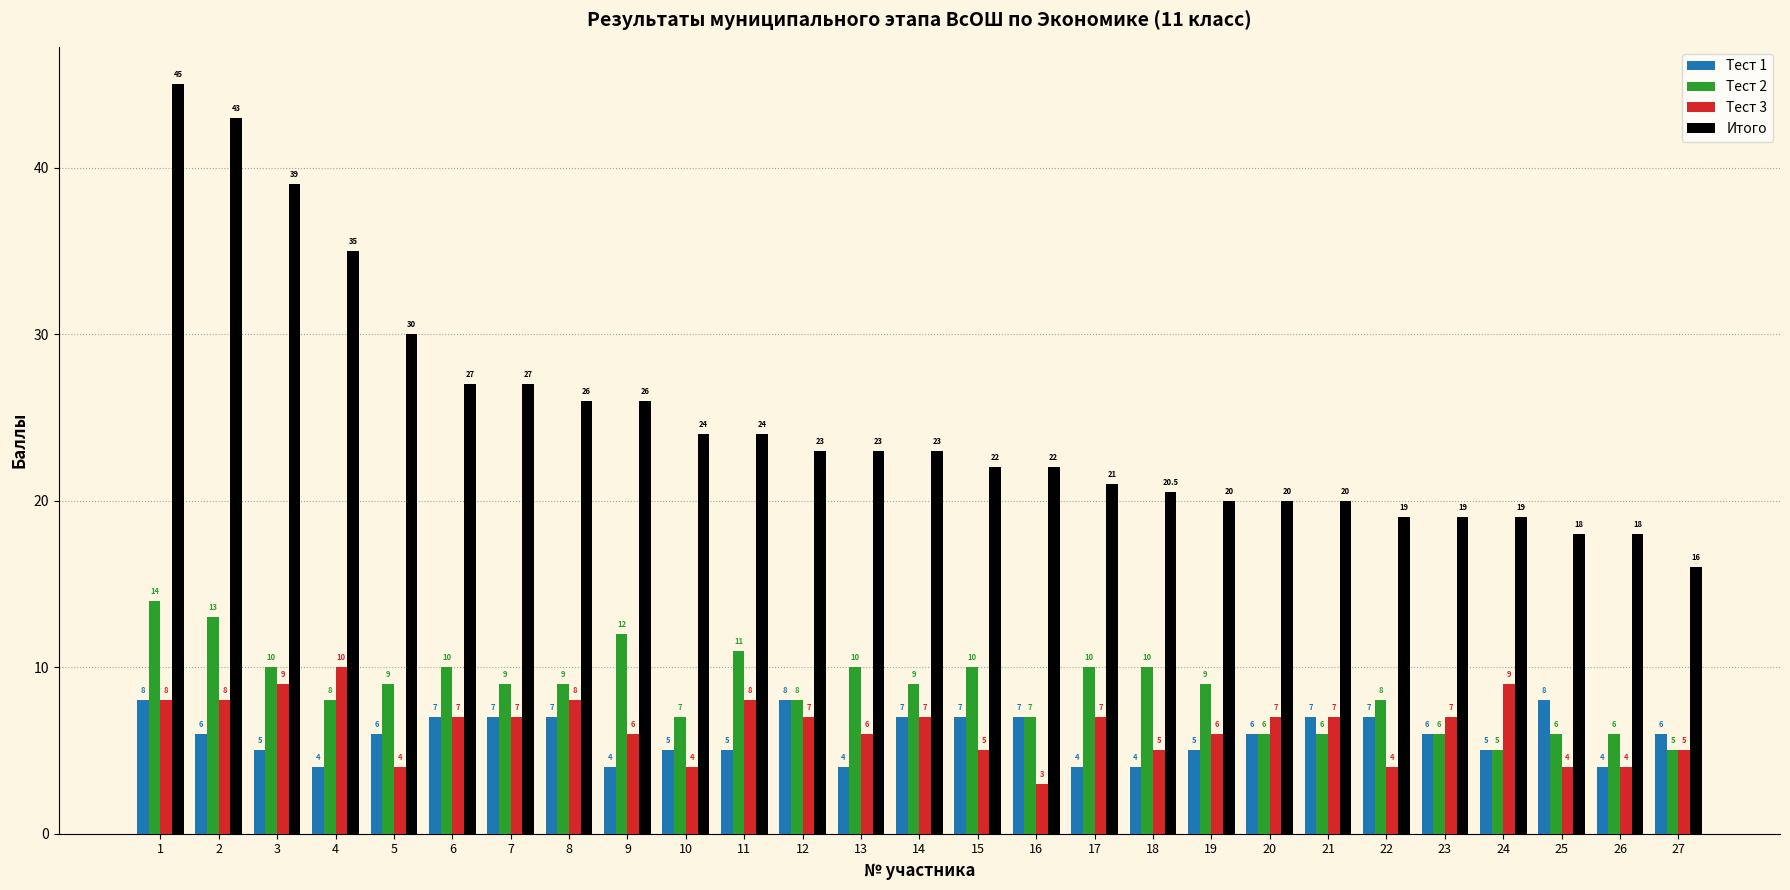

Reading right to left, list all the values displayed in this chart.

Тест 1: 27=6.0	26=4.0	25=8.0	24=5.0	23=6.0	22=7.0	21=7.0	20=6.0	19=5.0	18=4.0	17=4.0	16=7.0	15=7.0	14=7.0	13=4.0	12=8.0	11=5.0	10=5.0	9=4.0	8=7.0	7=7.0	6=7.0	5=6.0	4=4.0	3=5.0	2=6.0	1=8.0
Тест 2: 27=5.0	26=6.0	25=6.0	24=5.0	23=6.0	22=8.0	21=6.0	20=6.0	19=9.0	18=10.0	17=10.0	16=7.0	15=10.0	14=9.0	13=10.0	12=8.0	11=11.0	10=7.0	9=12.0	8=9.0	7=9.0	6=10.0	5=9.0	4=8.0	3=10.0	2=13.0	1=14.0
Тест 3: 27=5.0	26=4.0	25=4.0	24=9.0	23=7.0	22=4.0	21=7.0	20=7.0	19=6.0	18=5.0	17=7.0	16=3.0	15=5.0	14=7.0	13=6.0	12=7.0	11=8.0	10=4.0	9=6.0	8=8.0	7=7.0	6=7.0	5=4.0	4=10.0	3=9.0	2=8.0	1=8.0
Итого: 27=16.0	26=18.0	25=18.0	24=19.0	23=19.0	22=19.0	21=20.0	20=20.0	19=20.0	18=20.5	17=21.0	16=22.0	15=22.0	14=23.0	13=23.0	12=23.0	11=24.0	10=24.0	9=26.0	8=26.0	7=27.0	6=27.0	5=30.0	4=35.0	3=39.0	2=43.0	1=45.0